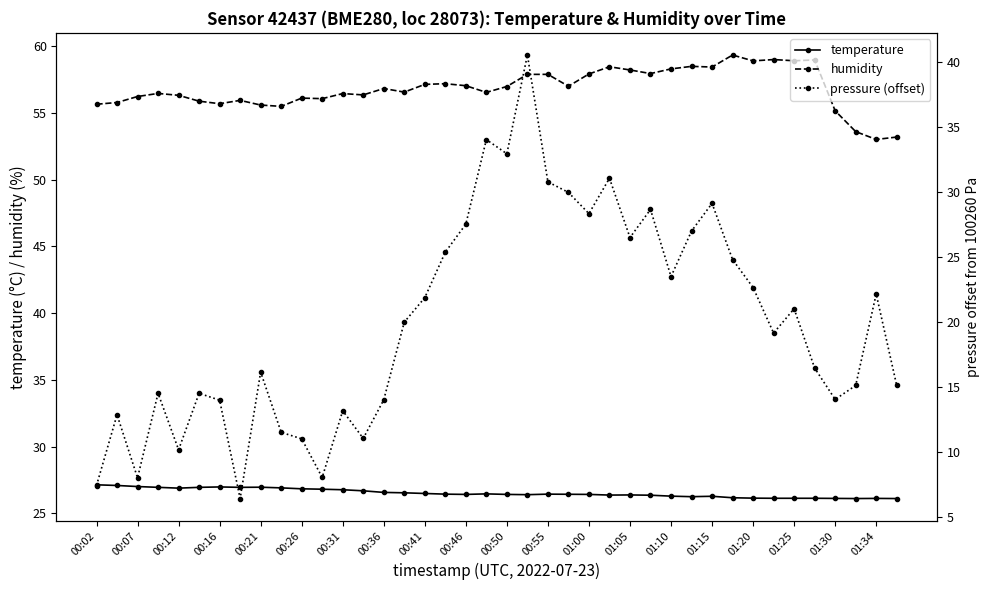

The value of temperature at 01:00 is 26.4. True or false?

True